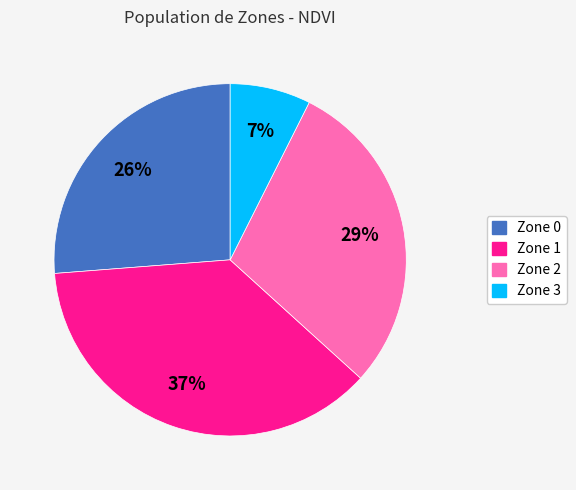

Between Zone 2 and Zone 0, which is larger?

Zone 2